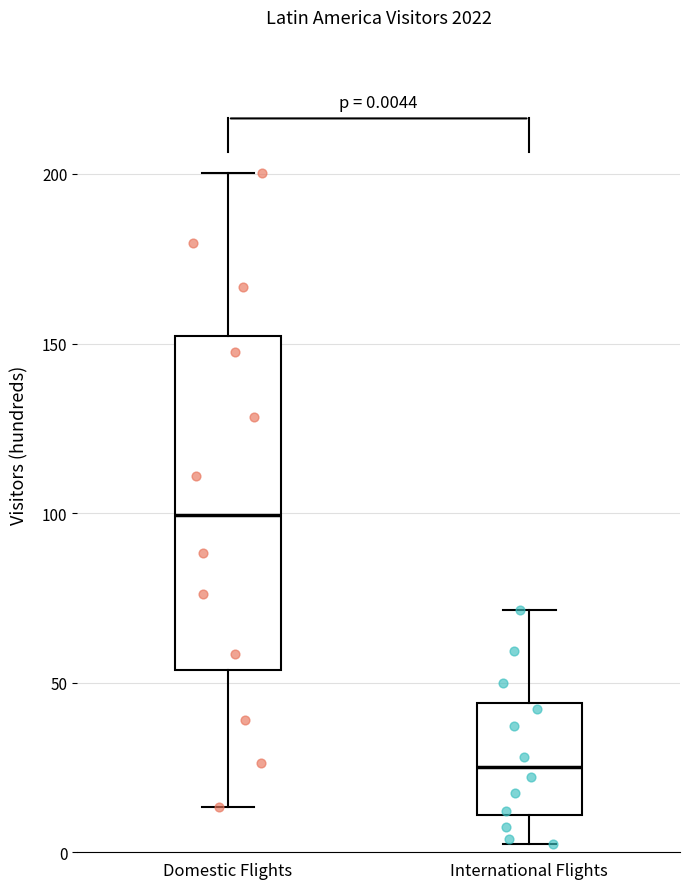

Which box is the tallest, from its lower edge to its upper edge?

Domestic Flights